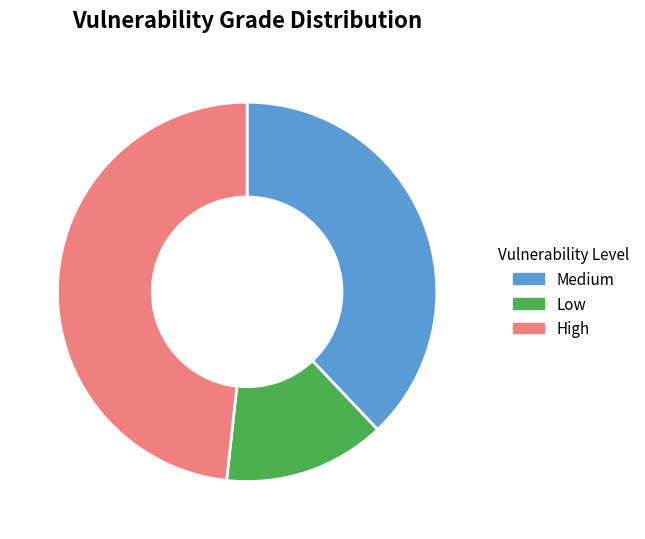

Which slice is the largest?

High